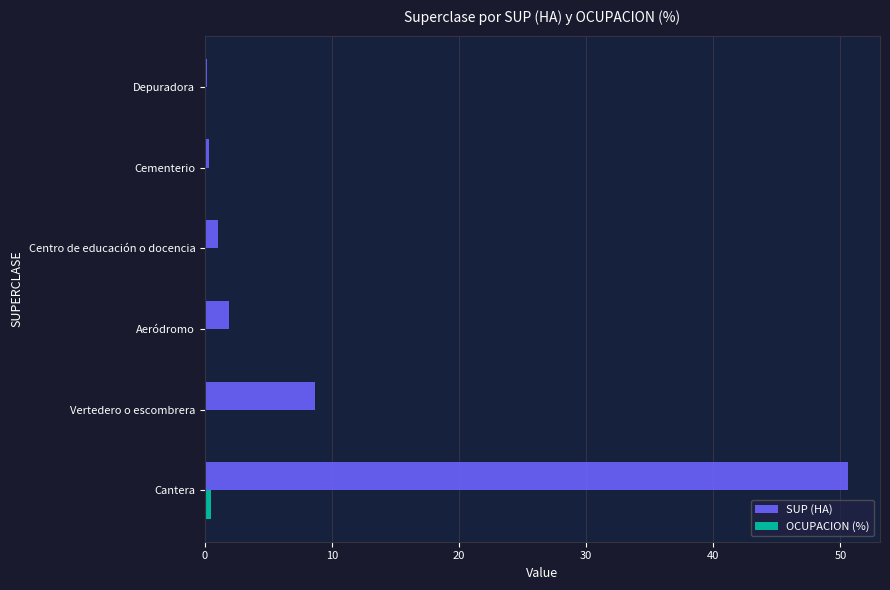

The value of SUP (HA) at Aeródromo is 1.9. True or false?

True